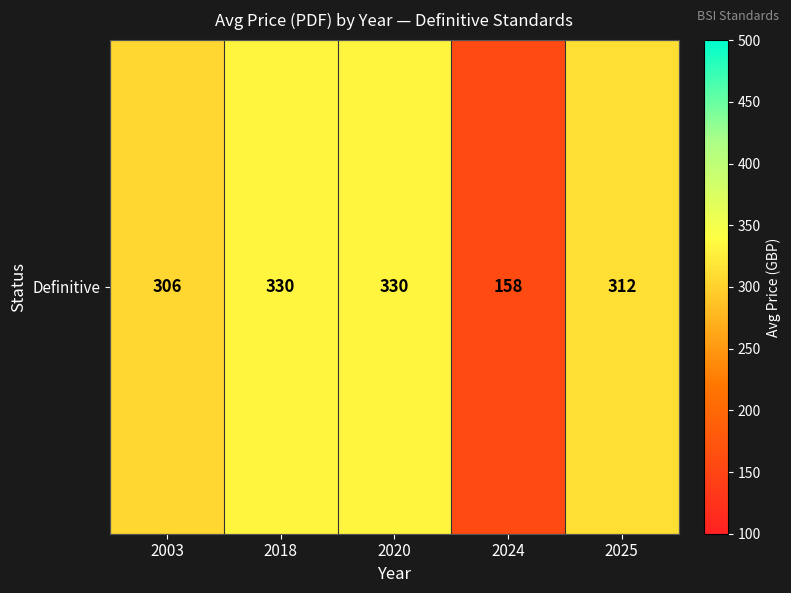

Reading left to right, what are all the values shown in this chart?

306	330	330	158	312